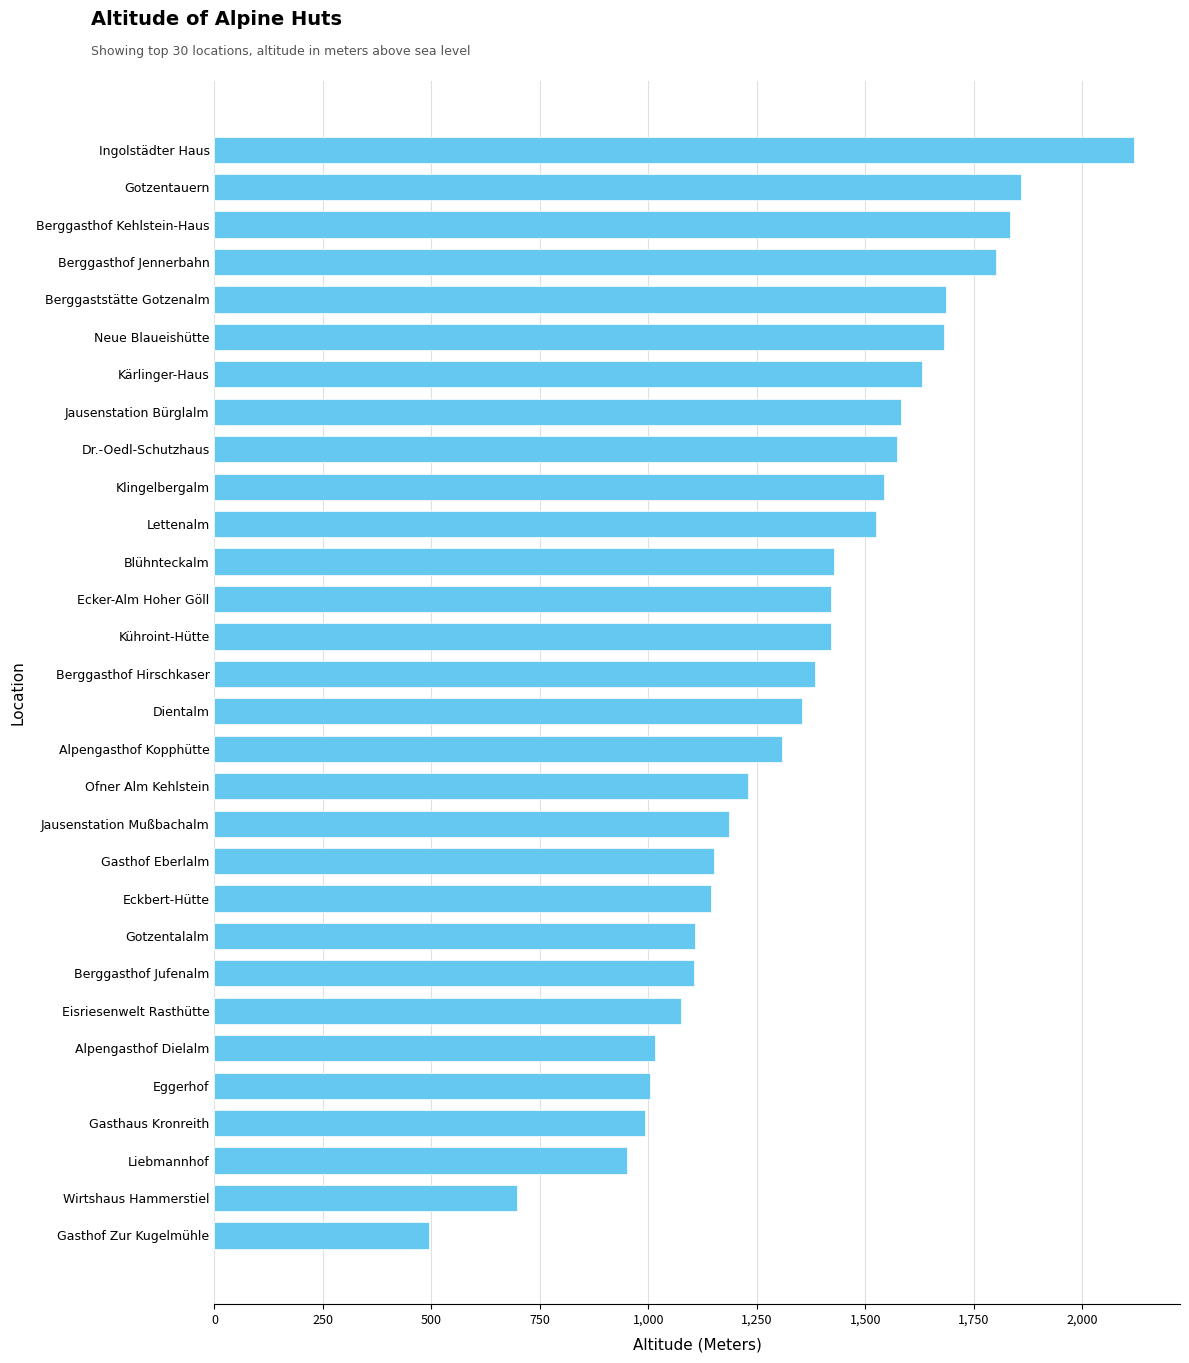

What is the change in value from Ingolstädter Haus to Berggasthof Jufenalm?

-1014